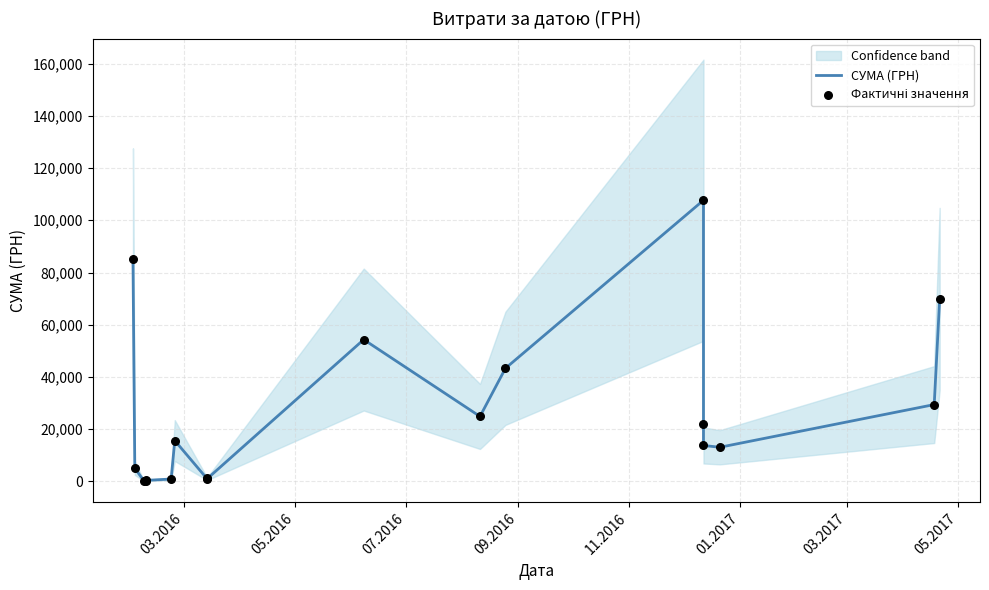

Which series has the largest Y range (max minus min)?

СУМА (ГРН)